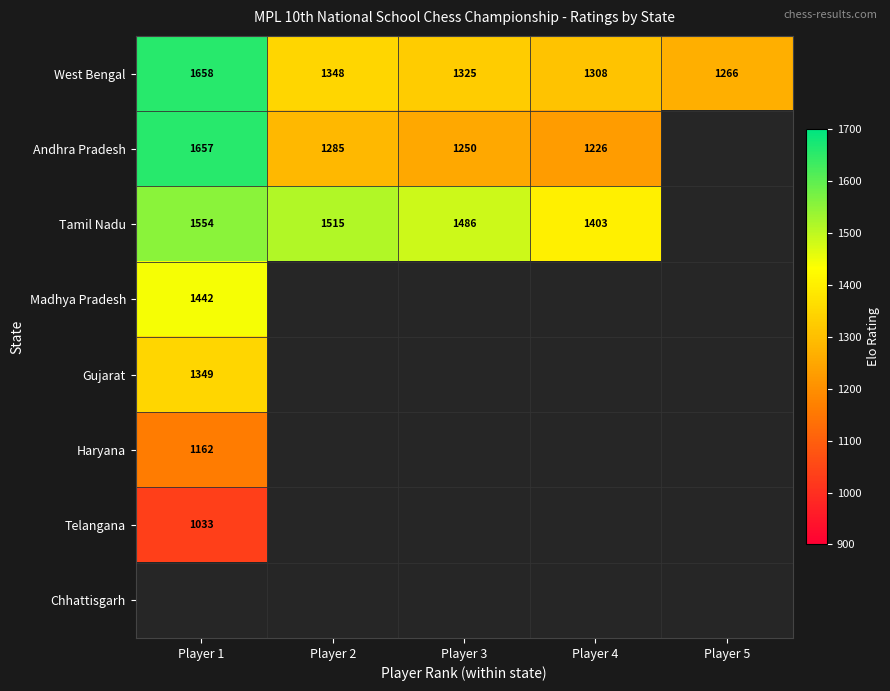

The Andhra Pradesh series shows 353 at Player 4. True or false?

False